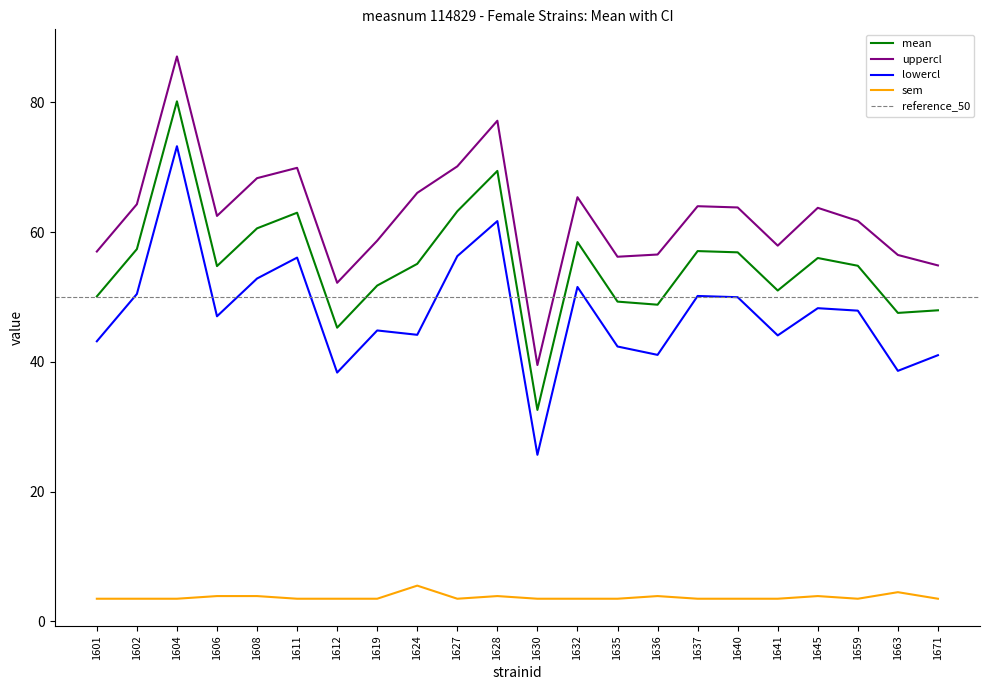

How many interior local peaks does the sem series have?

5